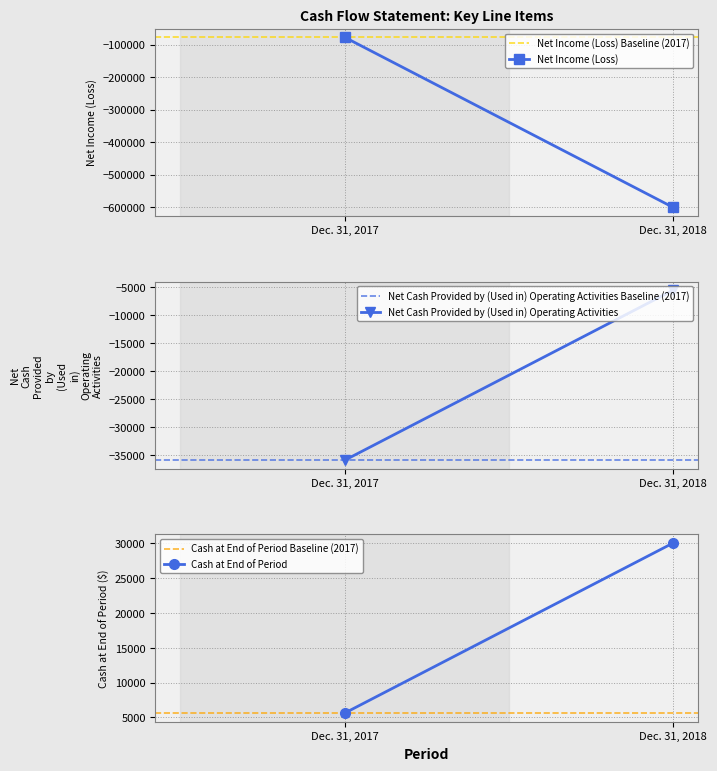

True or false: Cash at End of Period Baseline (2017) has a value of 5616 at Dec. 31, 2018.

True